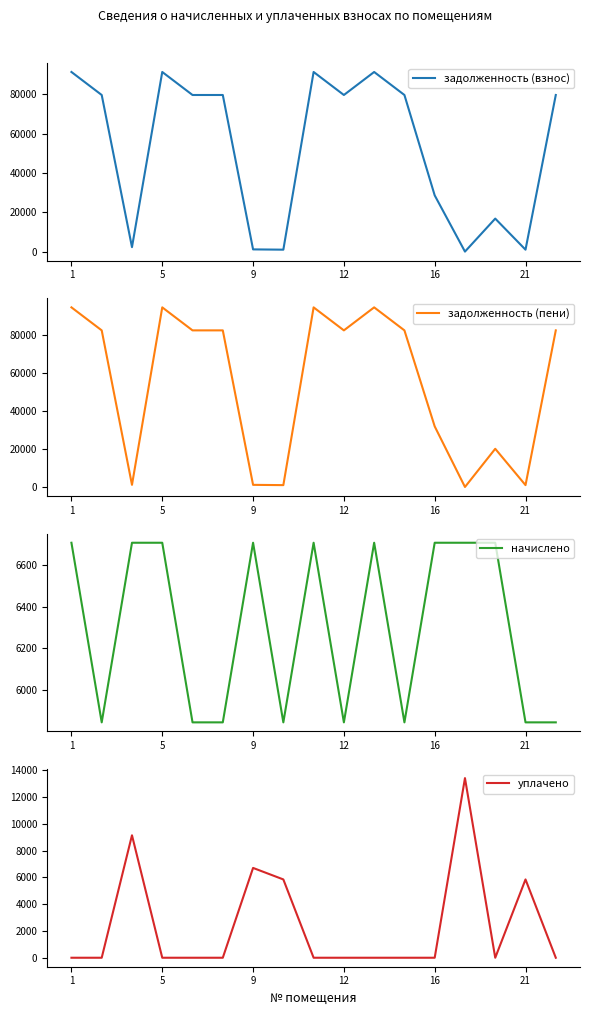

What is the difference between the maximum and minimum values in the начислено series?

859.2